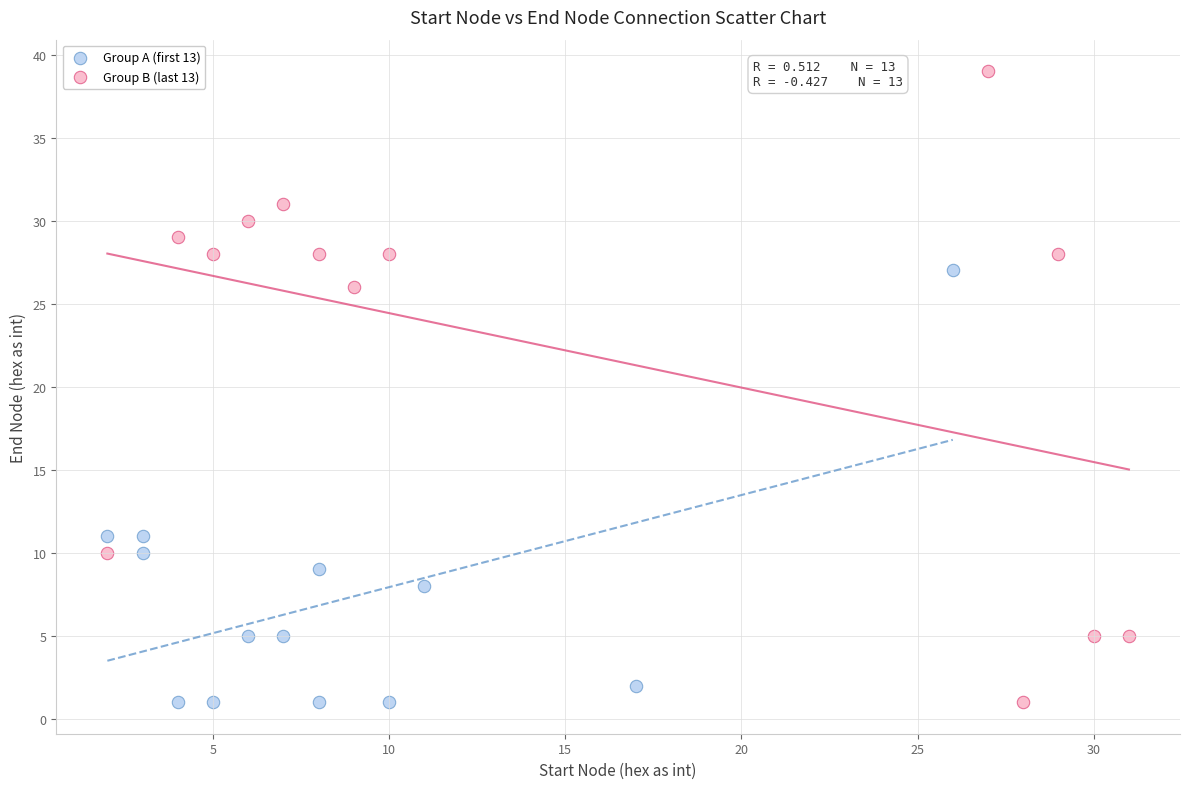

What are all the series names shown in the legend?

Group A (first 13), Group B (last 13)